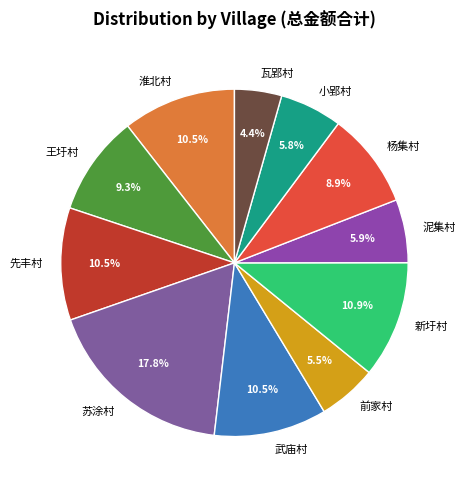

Do 小郢村 and 武庙村 together represent more than half of the pie?

No